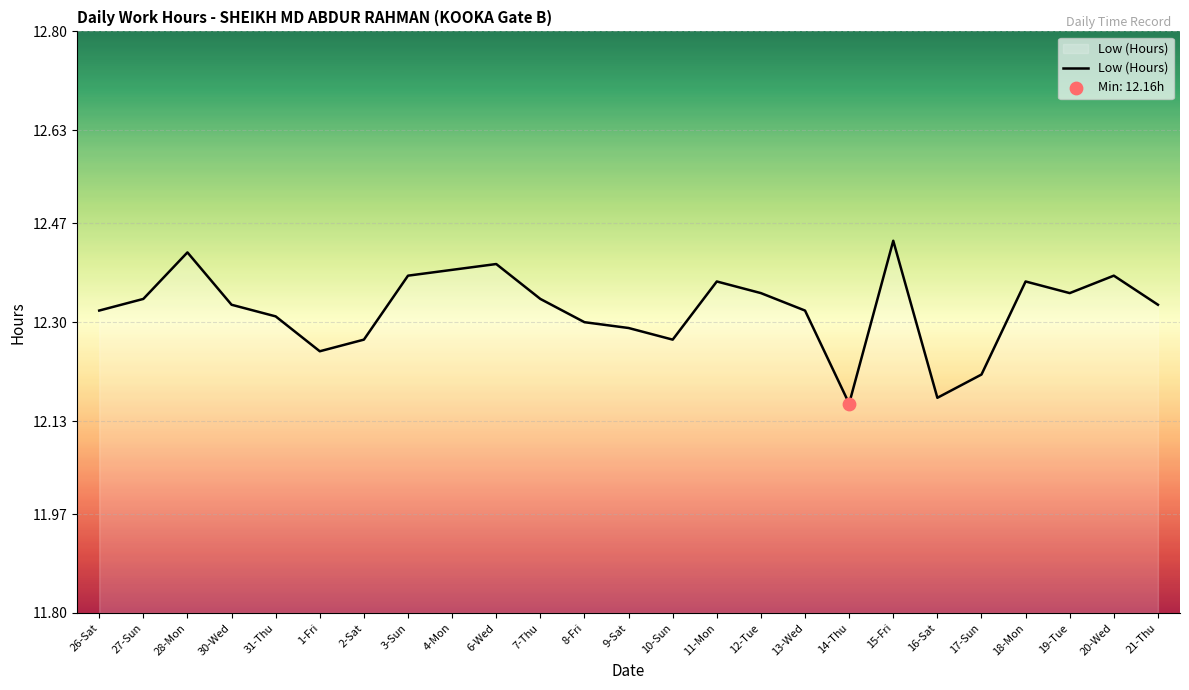

What is the change in value from 3-Sun to 9-Sat?

-0.1